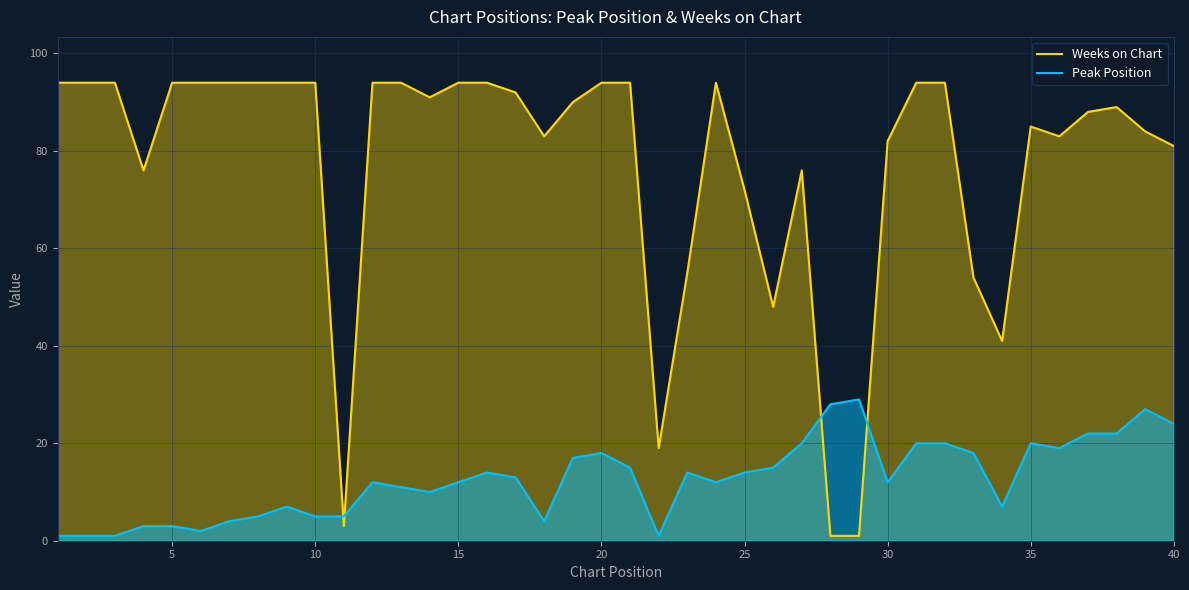

Reading right to left, what are all the values shown in this chart?

Weeks on Chart: 81	84	89	88	83	85	41	54	94	94	82	1	1	76	48	72	94	55	19	94	94	90	83	92	94	94	91	94	94	3	94	94	94	94	94	94	76	94	94	94
Peak Position: 24	27	22	22	19	20	7	18	20	20	12	29	28	20	15	14	12	14	1	15	18	17	4	13	14	12	10	11	12	5	5	7	5	4	2	3	3	1	1	1